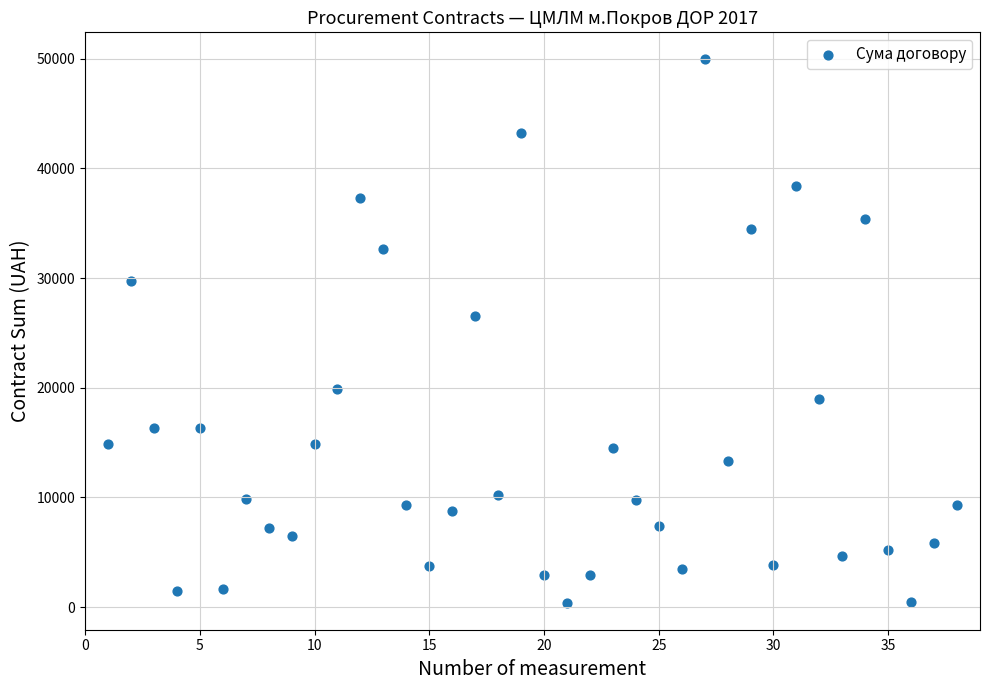

What is the range of Y values (max minus min)?

49509.0